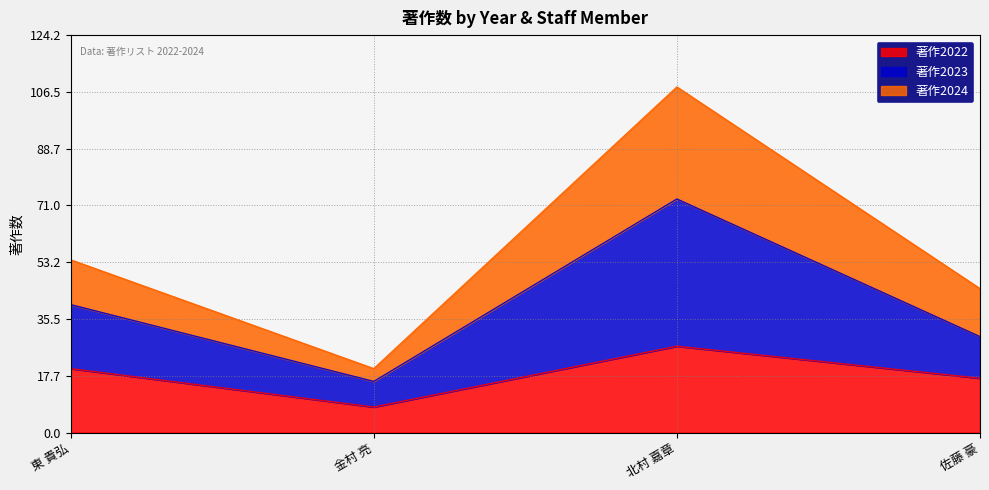

What is the maximum value for 著作2022?

27